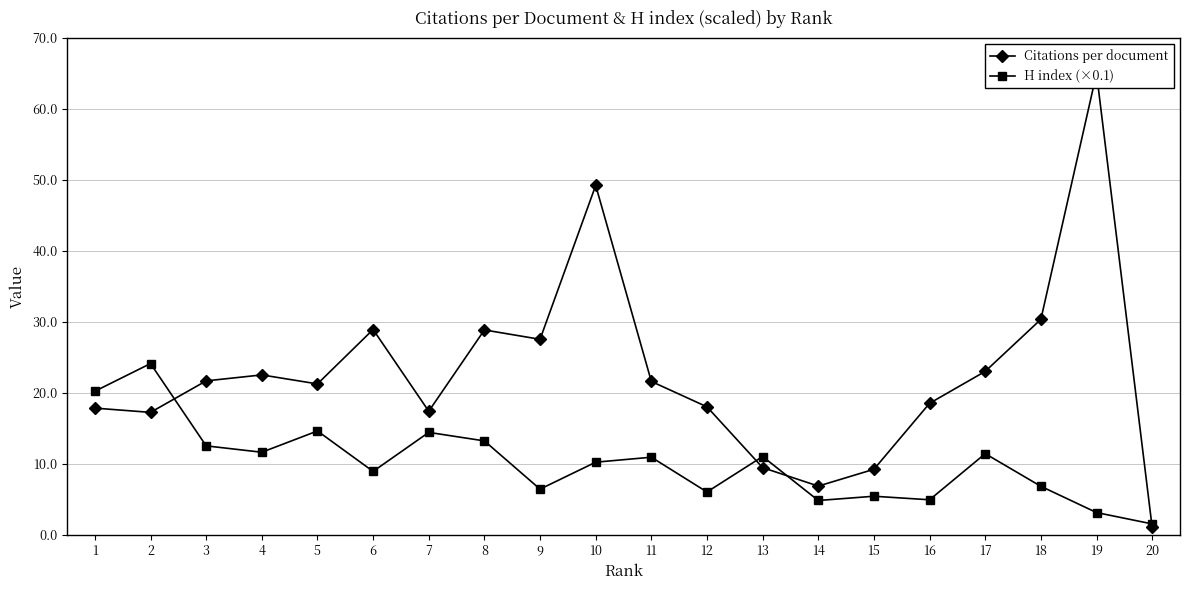

Reading right to left, what are all the values shown in this chart?

Citations per document: 1.0	65.0	30.3	23.0	18.5	9.2	6.8	9.4	18.0	21.6	49.2	27.5	28.8	17.4	28.9	21.2	22.5	21.7	17.2	17.8
H index (×0.1): 1.5	3.1	6.8	11.4	4.9	5.4	4.8	11.0	6.0	10.9	10.2	6.4	13.2	14.4	8.9	14.6	11.6	12.5	24.1	20.2